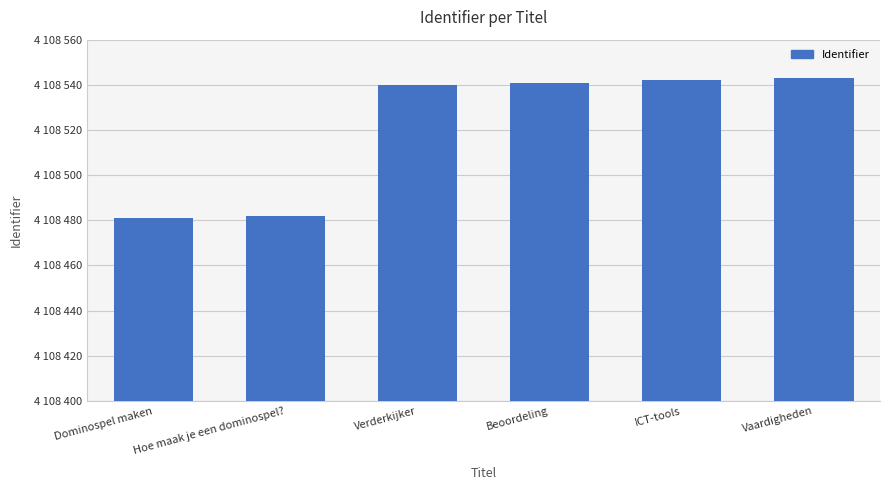

What is the change in value from Beoordeling to Vaardigheden?

+2